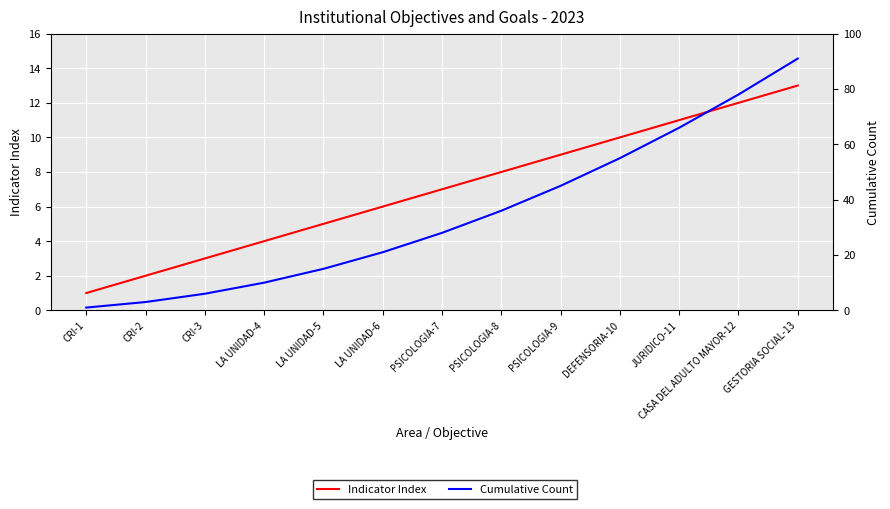

Is the value of Indicator Index at PSICOLOGIA-7 greater than the value of Cumulative Count at CRI-1?

Yes